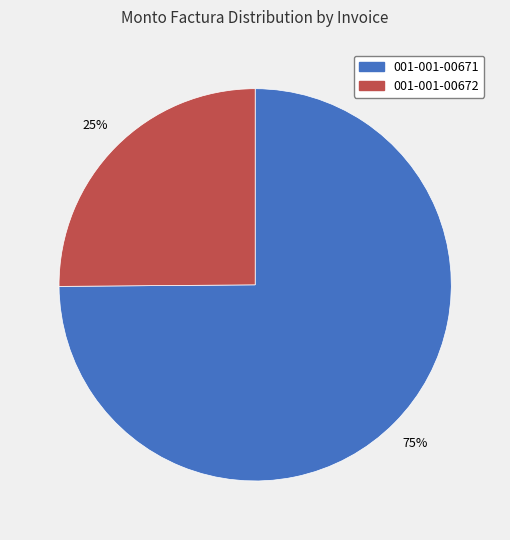

Combined, do 001-001-00672 and 001-001-00671 account for over 50%?

Yes